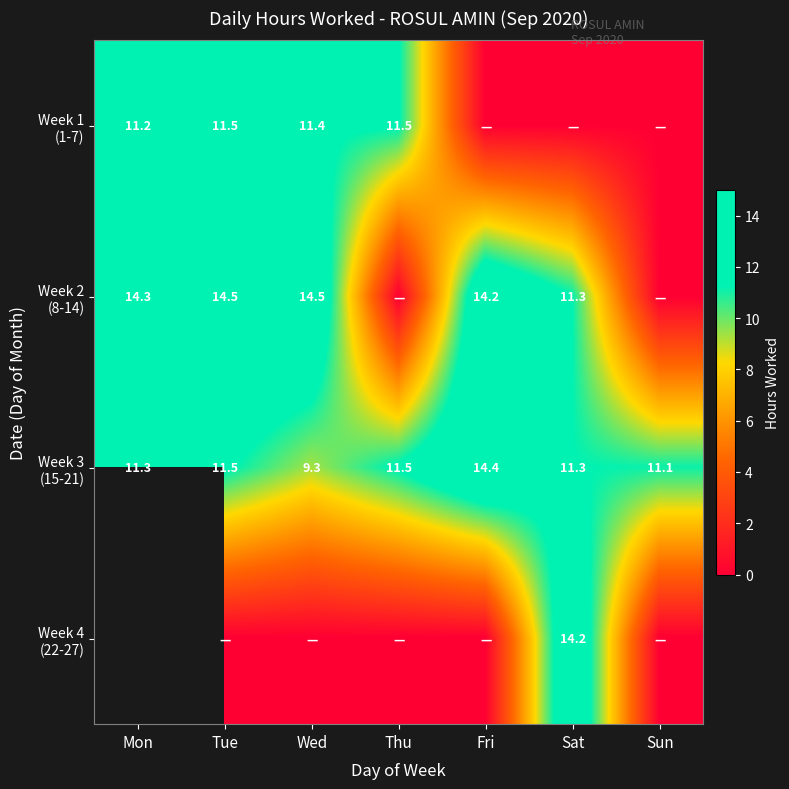

Which category has the lowest value across all series?

Fri